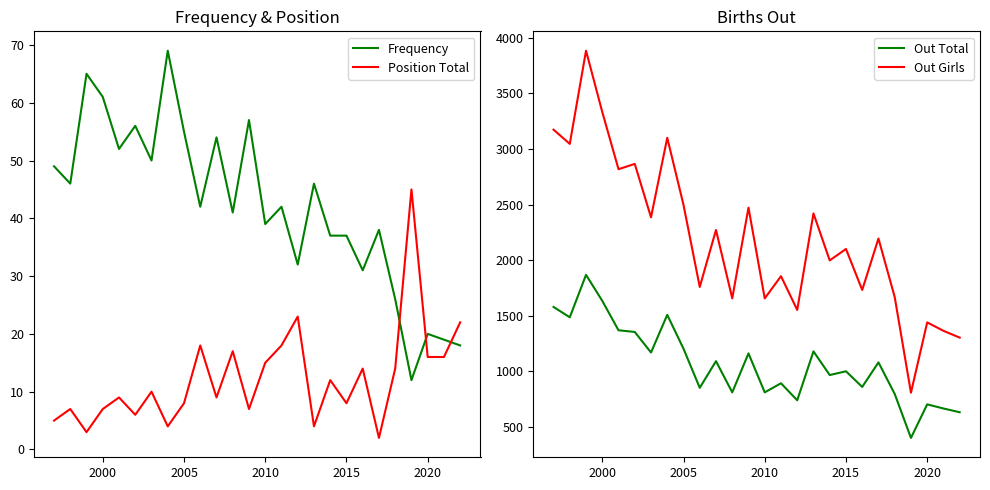

Does the chart display data point markers on the line(s)?

No